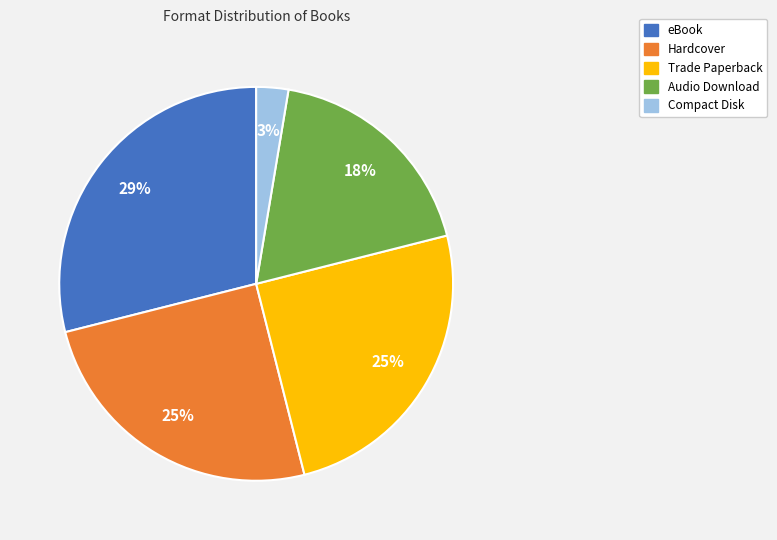

How many slices are in this pie chart?

5